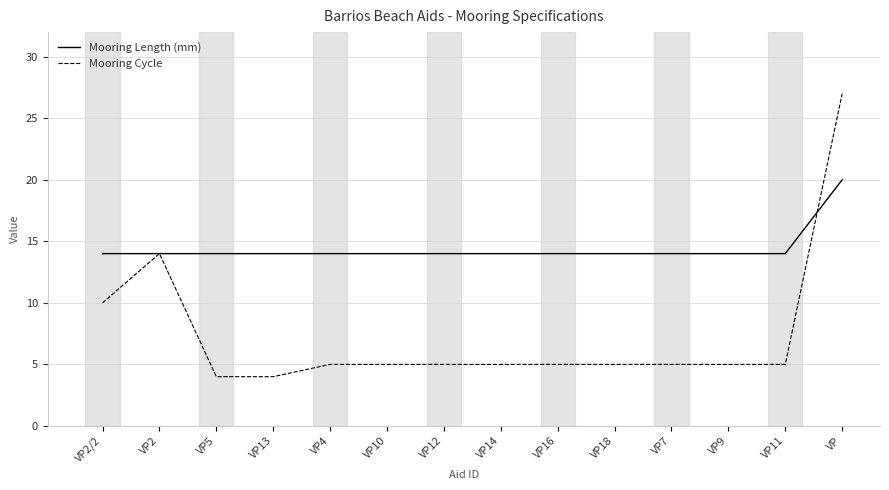

Which series ends up on top after the final intersection of Mooring Cycle and Mooring Length (mm)?

Mooring Cycle